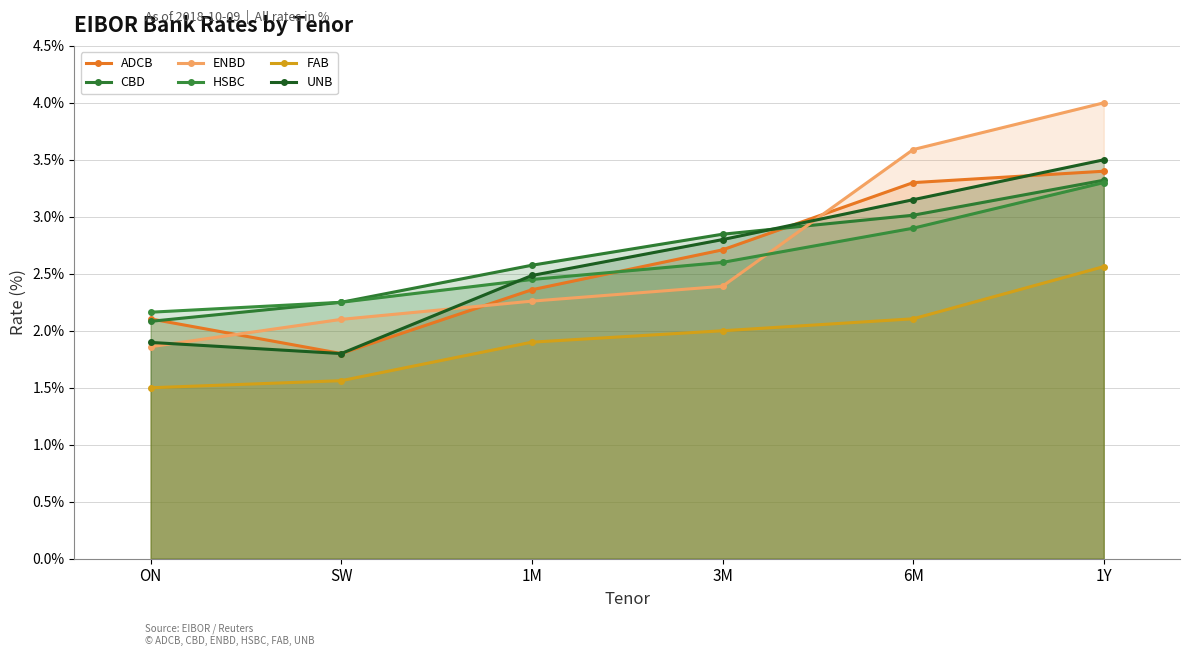

Which series ends up on top after the final intersection of ENBD and ADCB?

ENBD